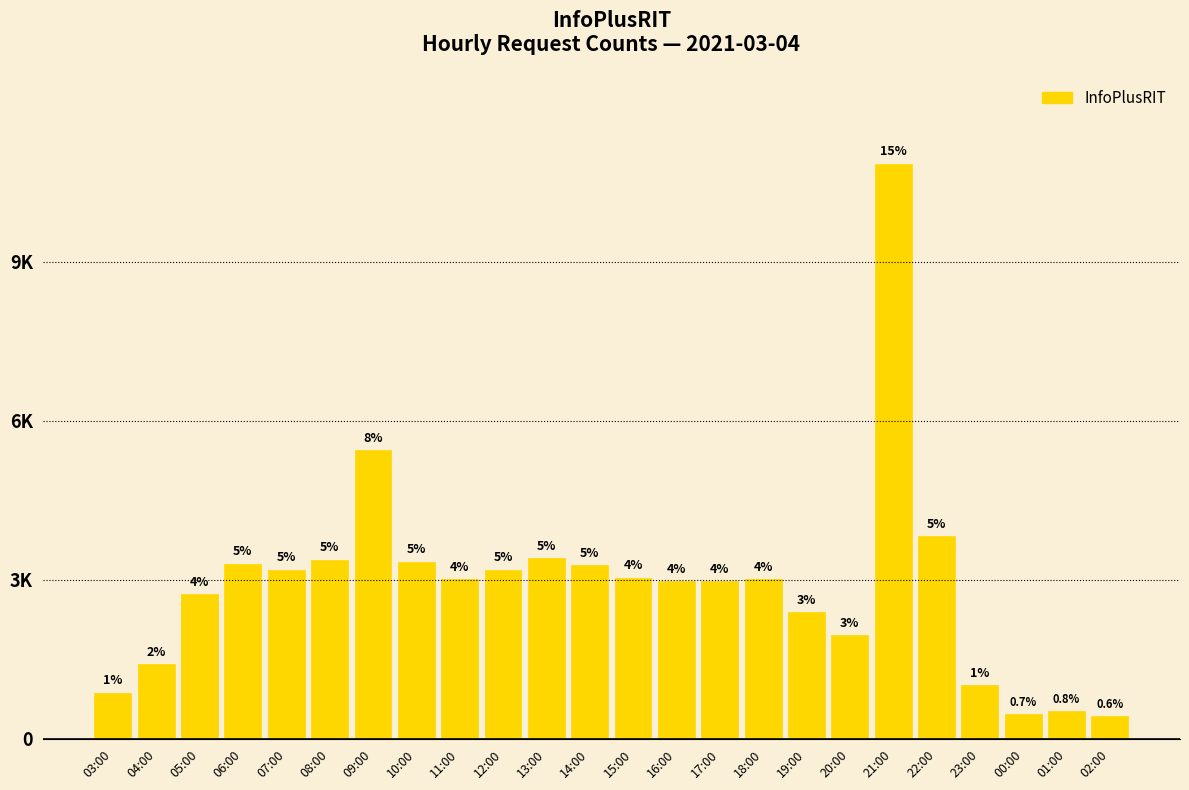

Does the chart contain any negative values?

No